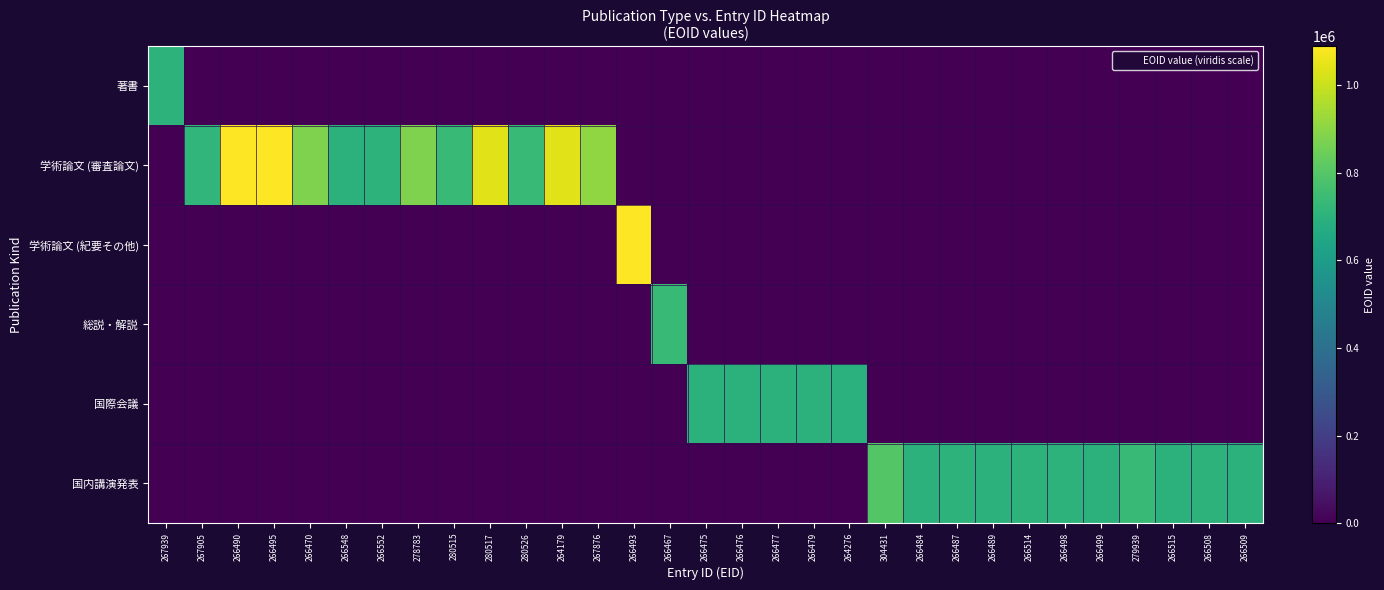

Count the number of categories in the chart.

31